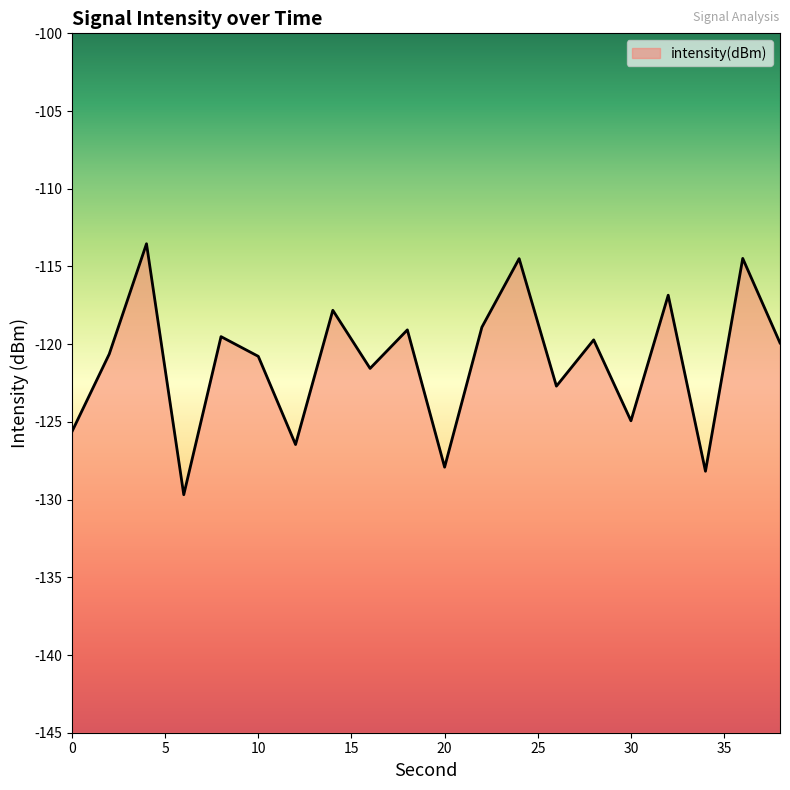

How many points are higher than both their immediate neighbors (excluding endpoints)?

8